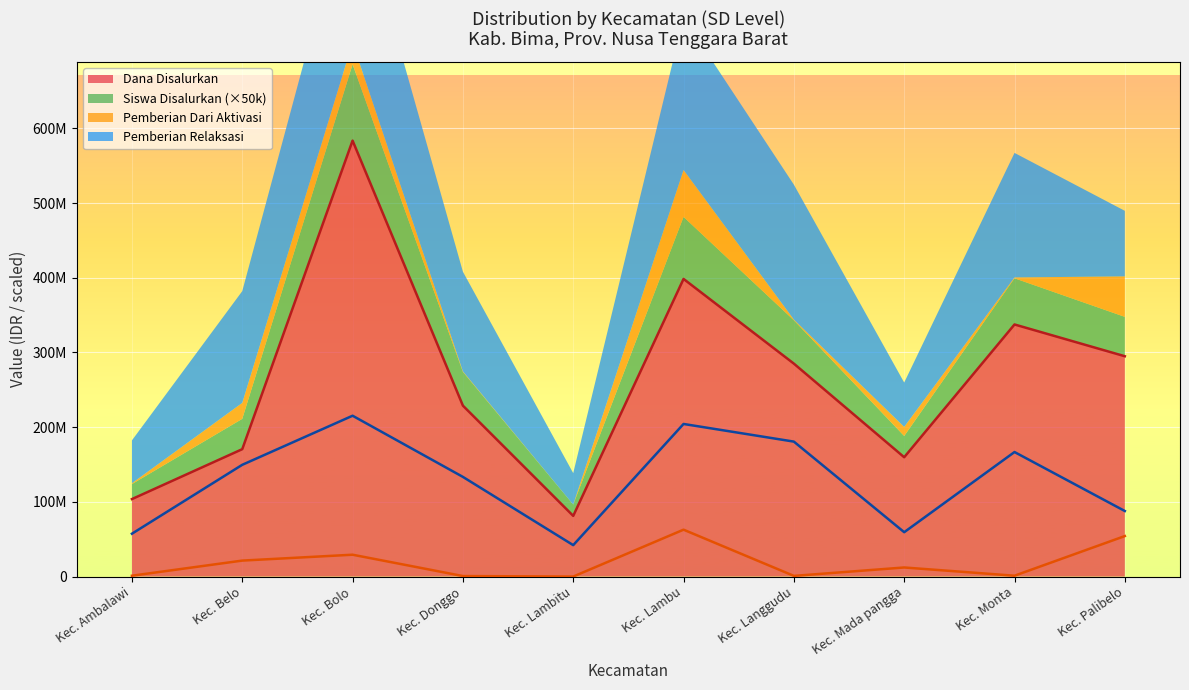

At which label does Dana Disalurkan first exceed 285075000?

Kec. Bolo